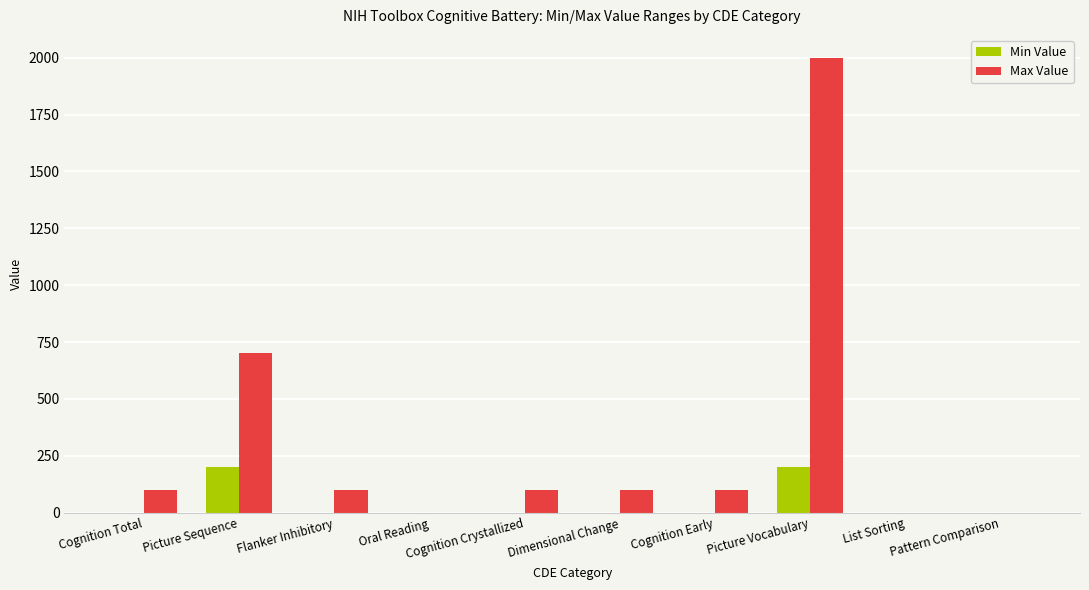

Count the number of data series in this chart.

2